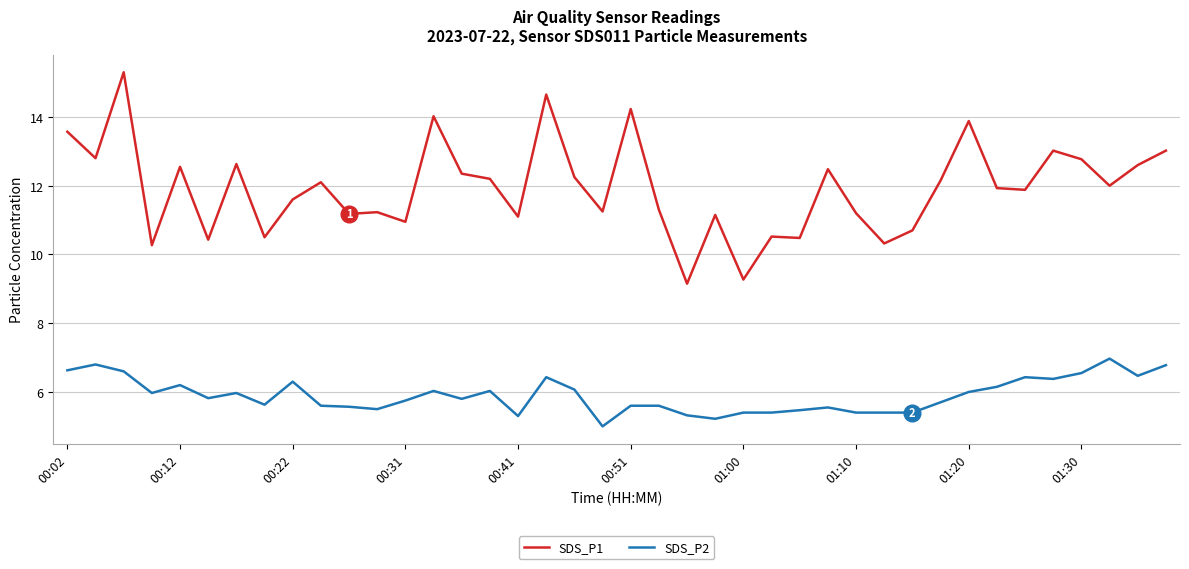

List the series in order of their overall mean, lowest first.

SDS_P2, SDS_P1